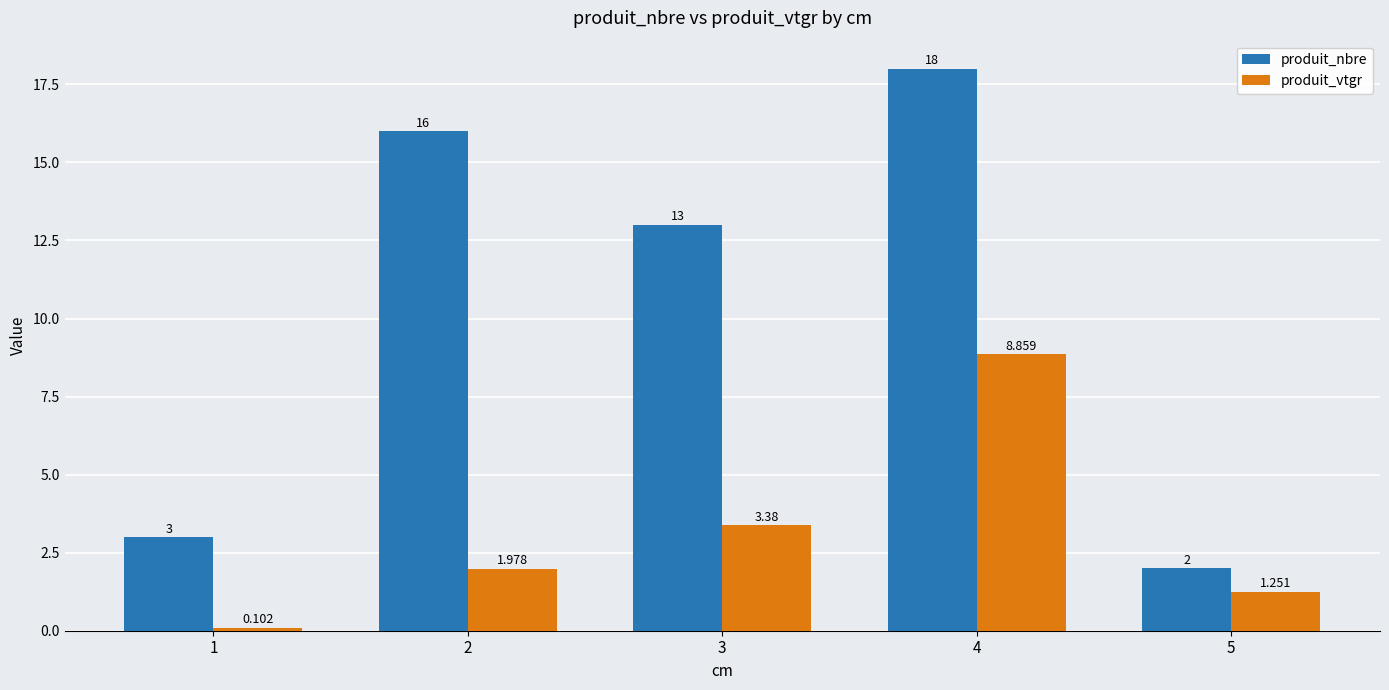

Is the value of produit_vtgr at 2 greater than the value of produit_nbre at 2?

No